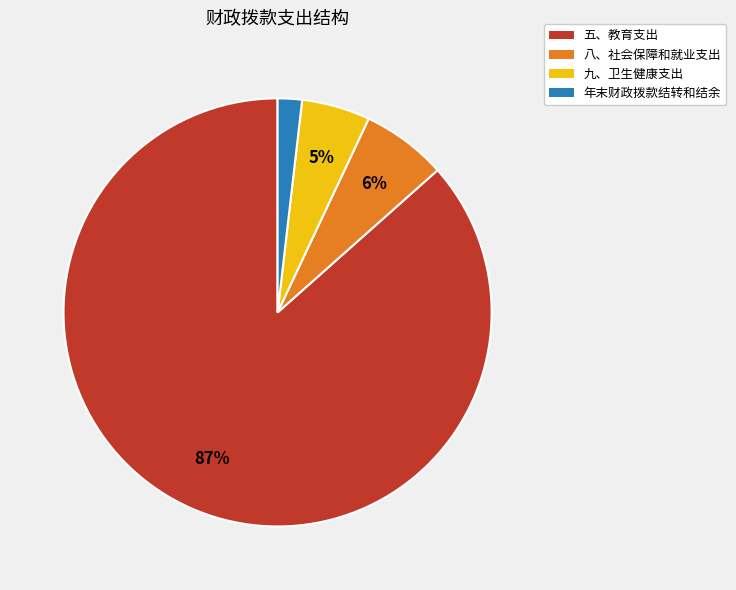

How many segments does this pie chart have?

4